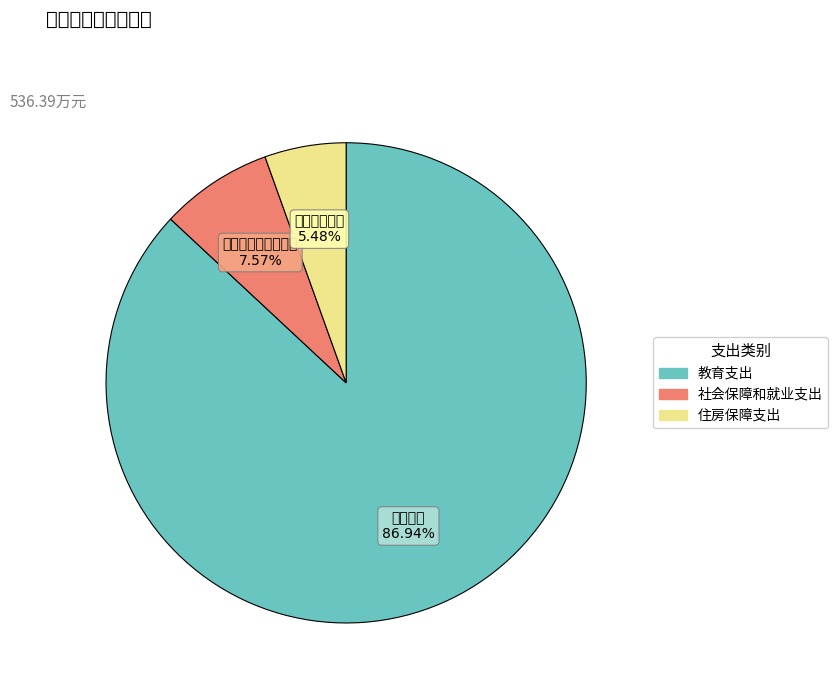

Is it true that 教育支出 is 81% of the pie?

False